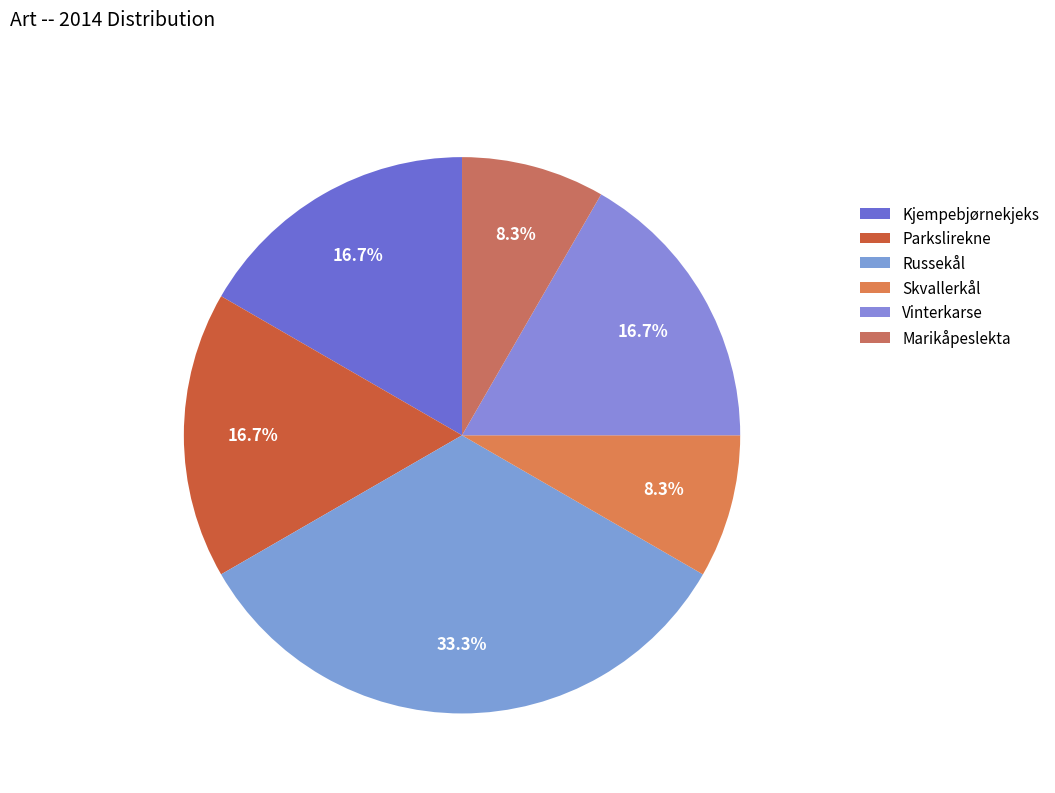

Which slice is the largest?

Russekål